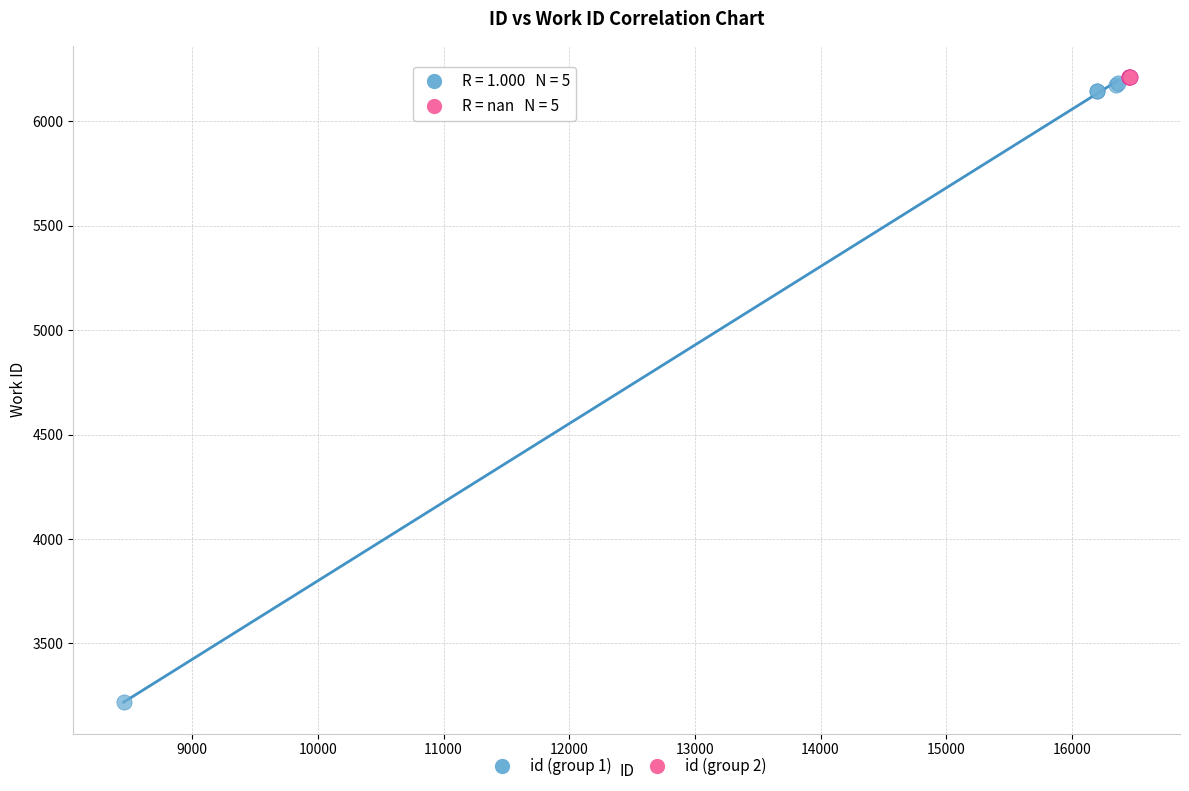

Which series reaches the minimum Y coordinate?

id (group 1)